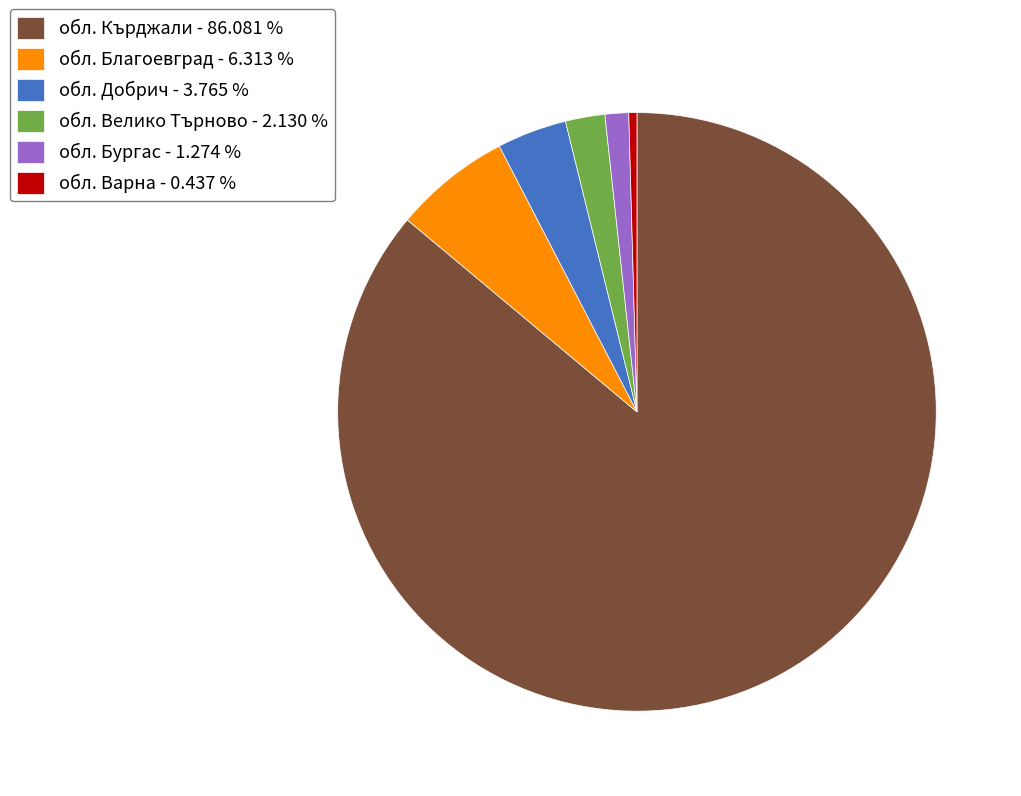

What is the largest slice in the pie chart?

обл. Кърджали